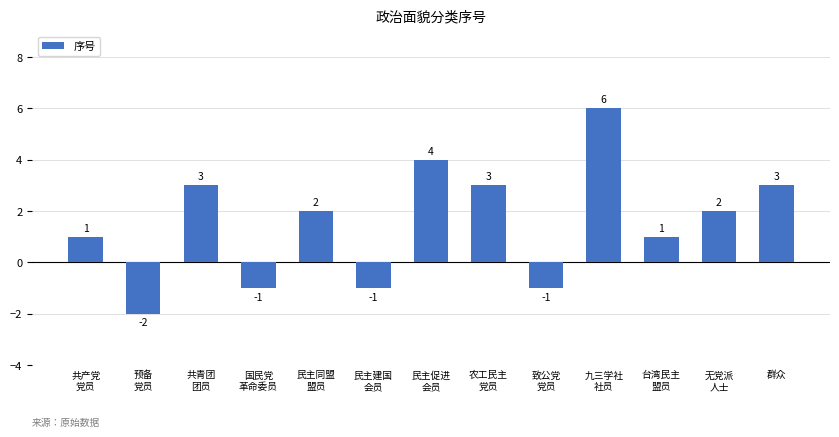

What position from the left is 共青团
团员?

3